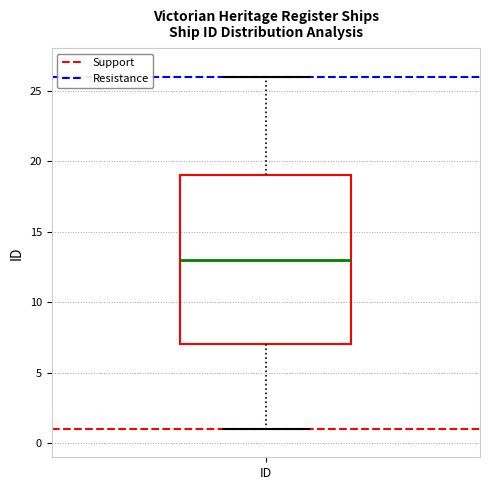

Transcribe this box plot: give where the median line is, the range the box spans, and where the two whiskers end, as read against the y-axis. The values are not printed on the chart, so give them approximately, as read against the axis.

median 13, box 7 to 19, whiskers 1 to 26